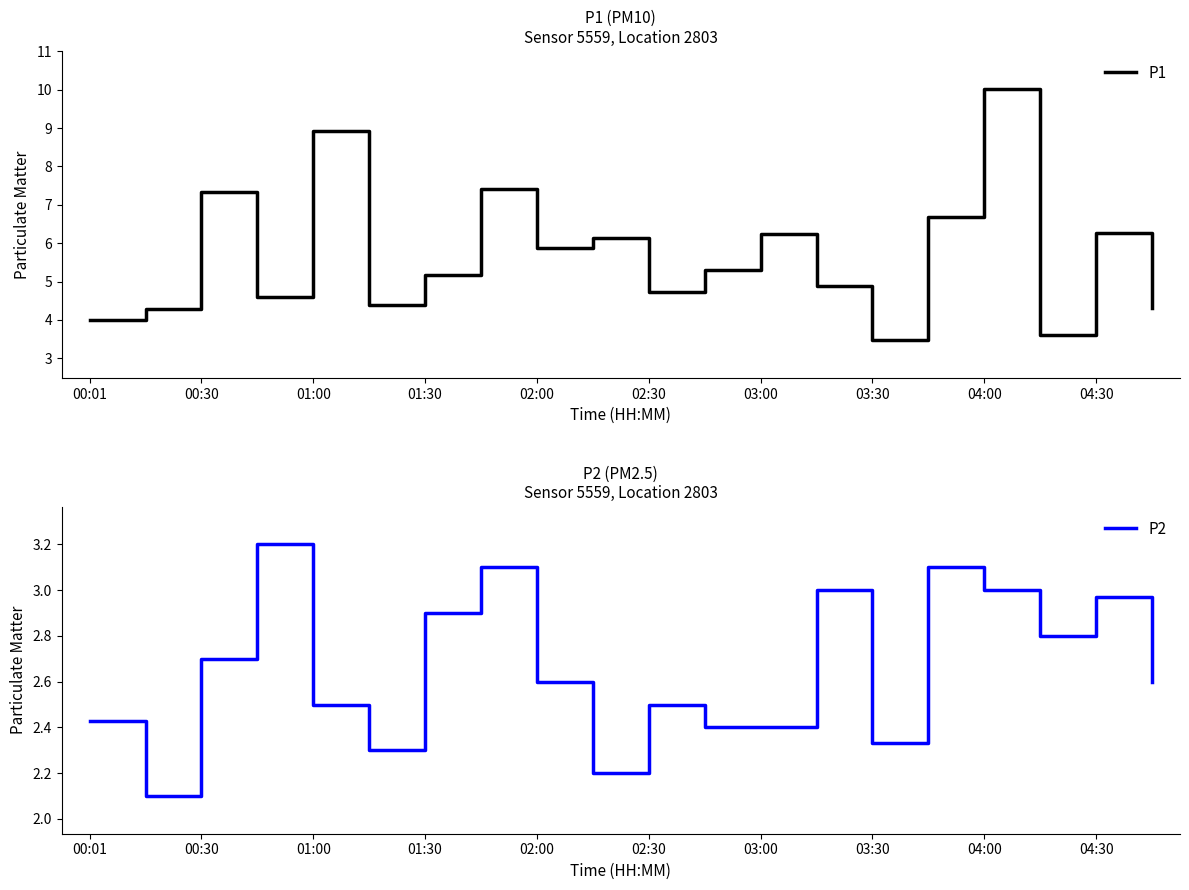

What is the lowest value of the P2 series?

2.1